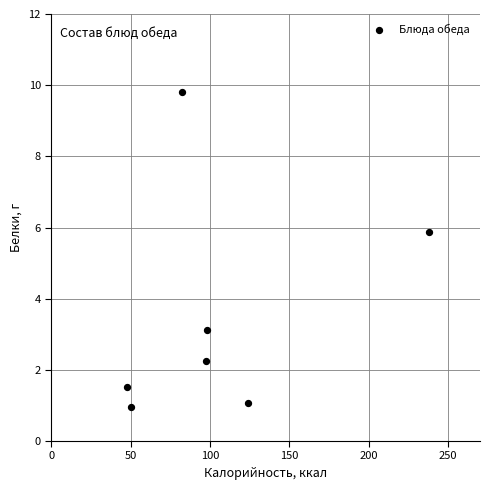

What Y value in the scatter plot is closest to 5?

5.9